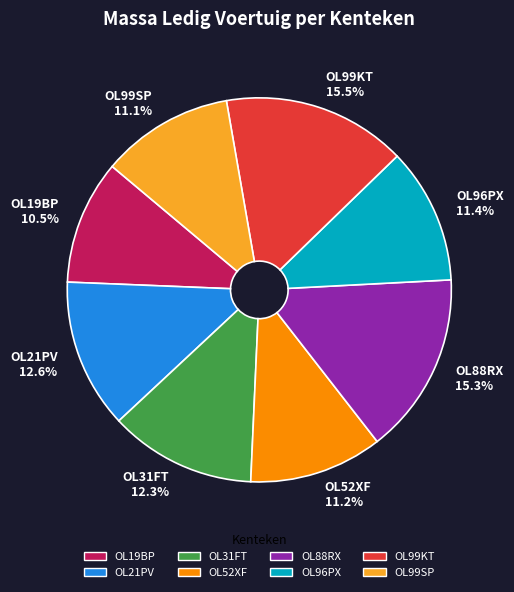

To the nearest percent, what portion does OL99SP represent?

11%